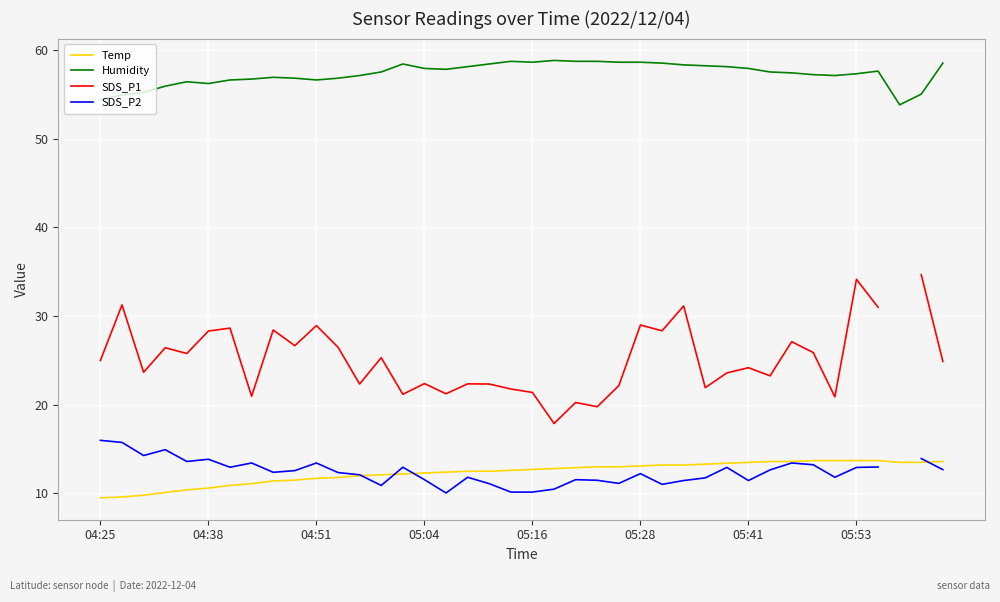

Count the number of categories in the chart.

40